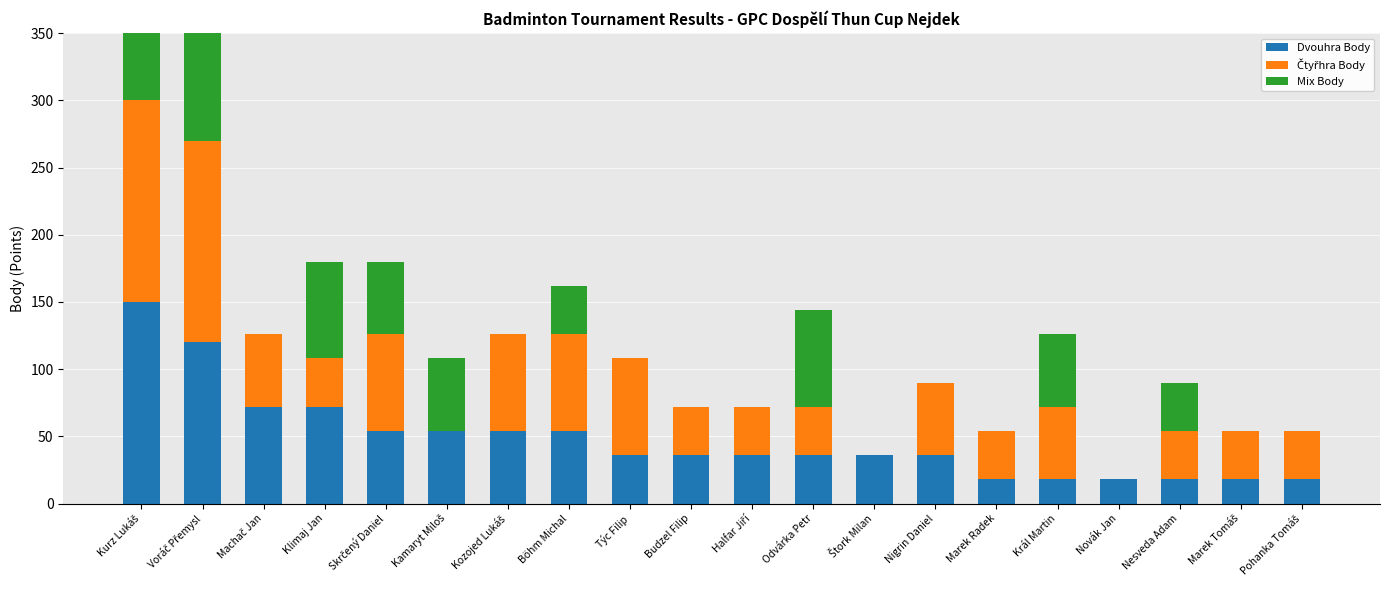

Reading left to right, what are all the values shown in this chart?

Dvouhra Body: 150	120	72	72	54	54	54	54	36	36	36	36	36	36	18	18	18	18	18	18
Čtyřhra Body: 150	150	54	36	72	0	72	72	72	36	36	36	0	54	36	54	0	36	36	36
Mix Body: 150	120	0	72	54	54	0	36	0	0	0	72	0	0	0	54	0	36	0	0